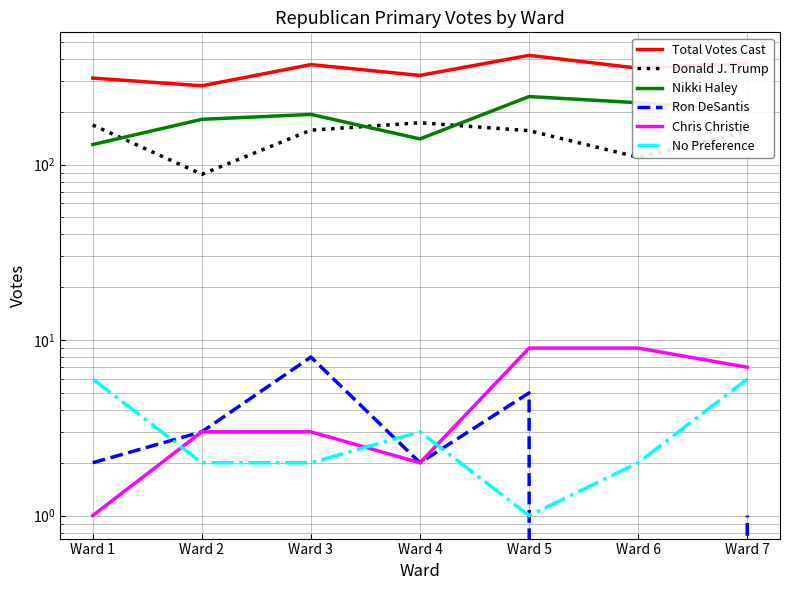

At Ward 5, list the series in order from smallest to largest.

No Preference, Ron DeSantis, Chris Christie, Donald J. Trump, Nikki Haley, Total Votes Cast